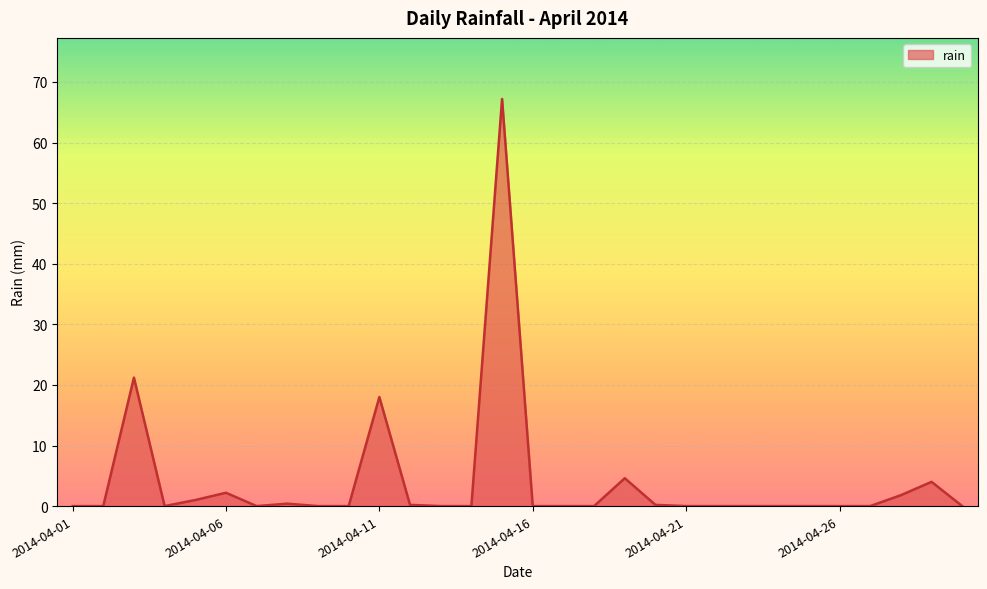

How many lines are shown in the chart?

1